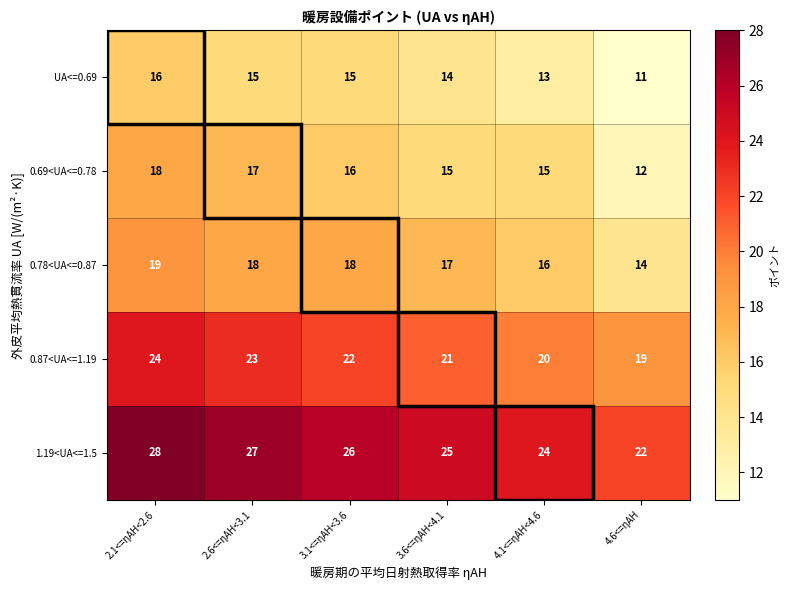

What is the spread (max minus min) of values at 3.6<=ηAH<4.1?

11